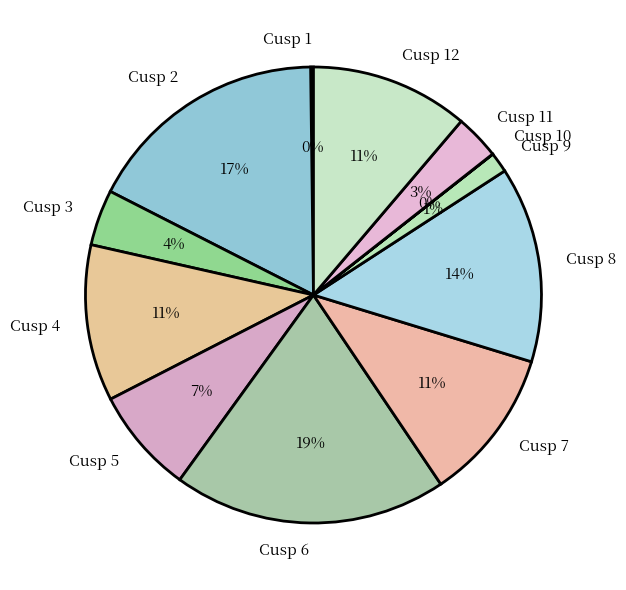

To the nearest percent, what portion does Cusp 8 represent?

14%